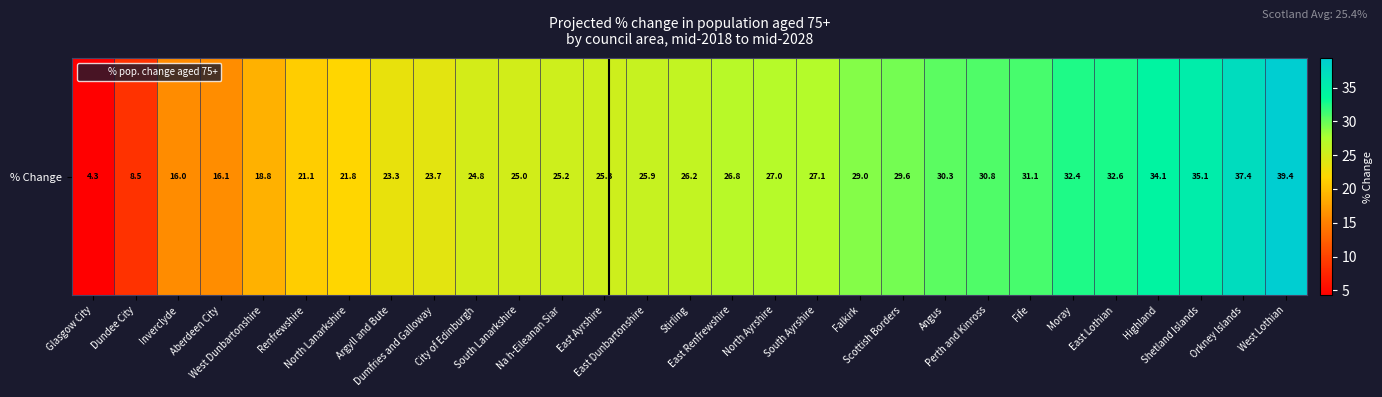

What is the sum of all values?

749.0